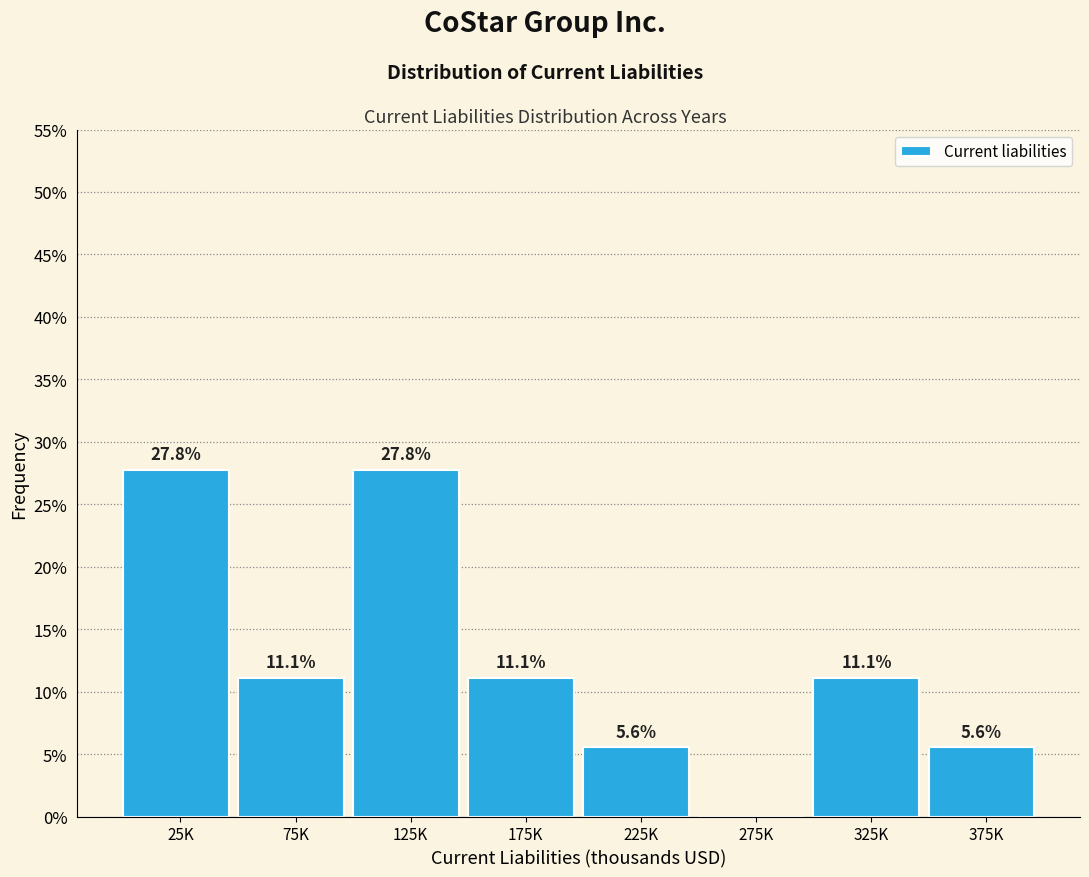

Are the bars horizontal?

No